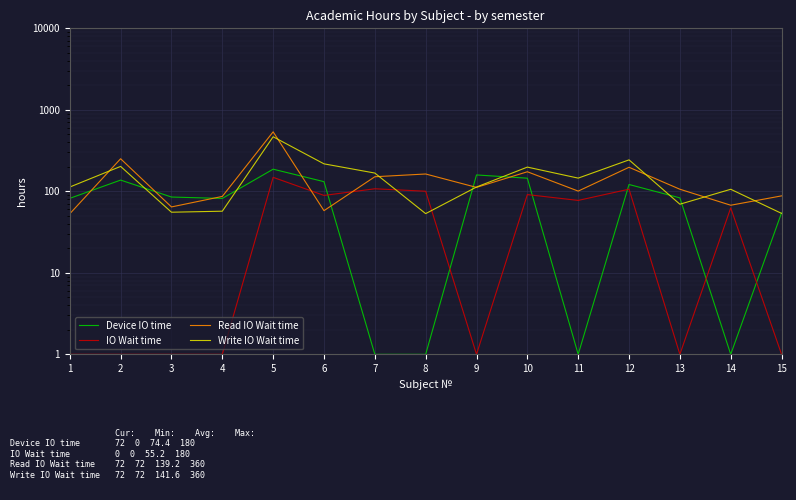

What is the total value across all series at 8?

317.8